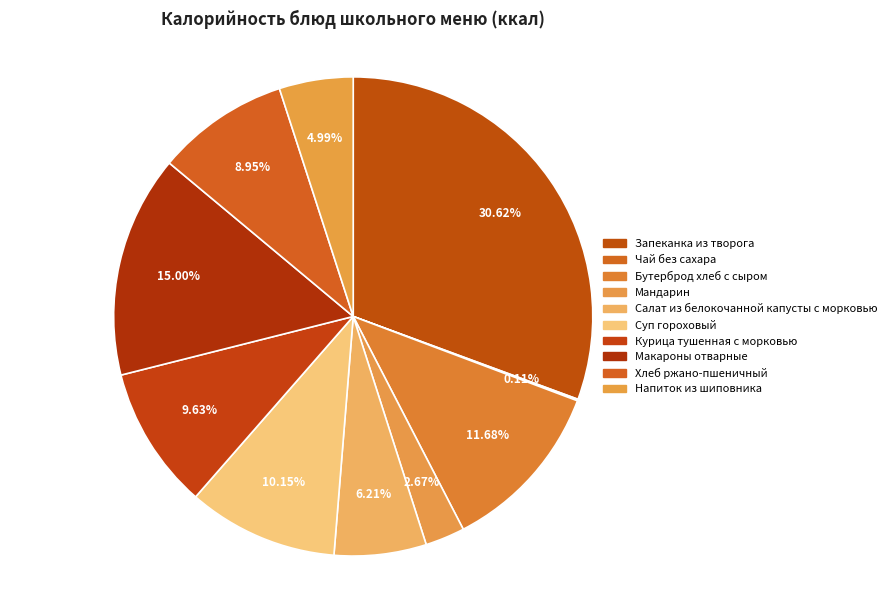

Is Курица тушенная с морковью the majority of the pie?

No